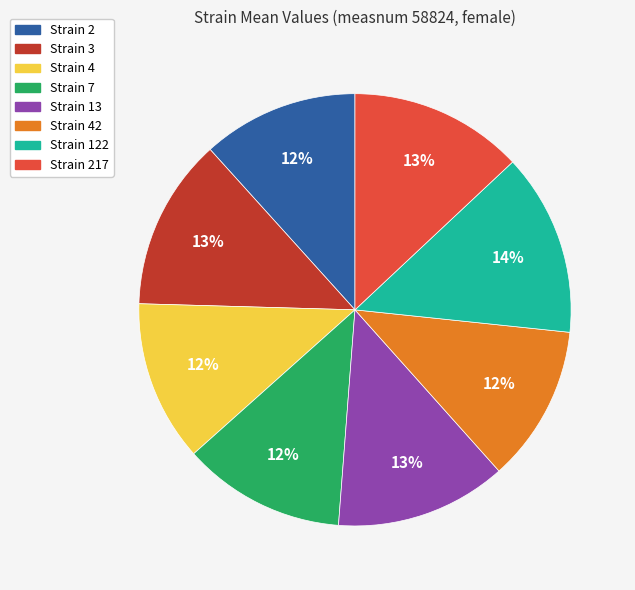

What is the largest slice in the pie chart?

Strain 122